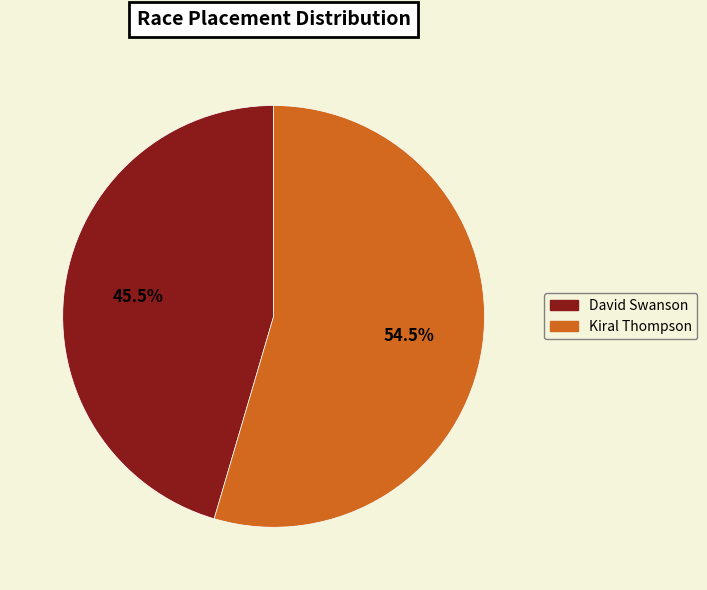

Between Kiral Thompson and David Swanson, which is larger?

Kiral Thompson